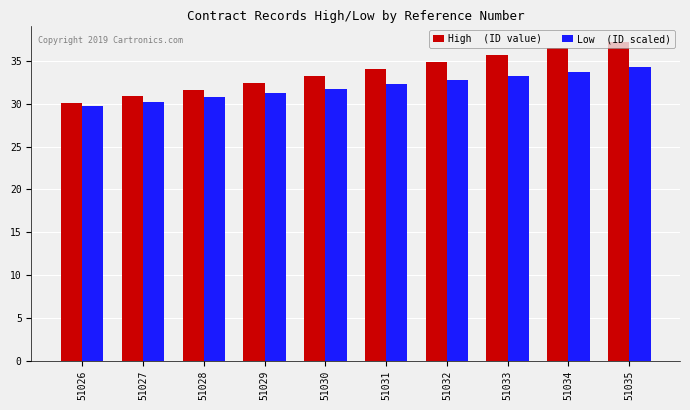

What is the difference between the highest and lowest values at 51032?

2.1